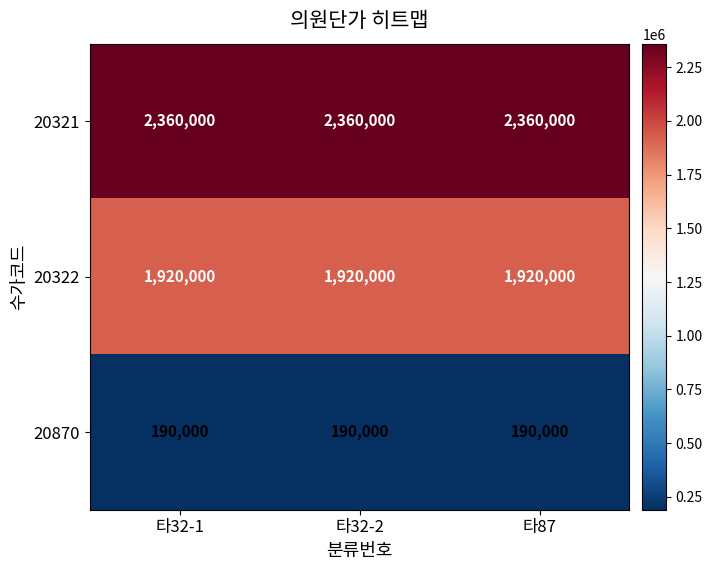

The 20870 series shows 190000 at 타87. True or false?

True